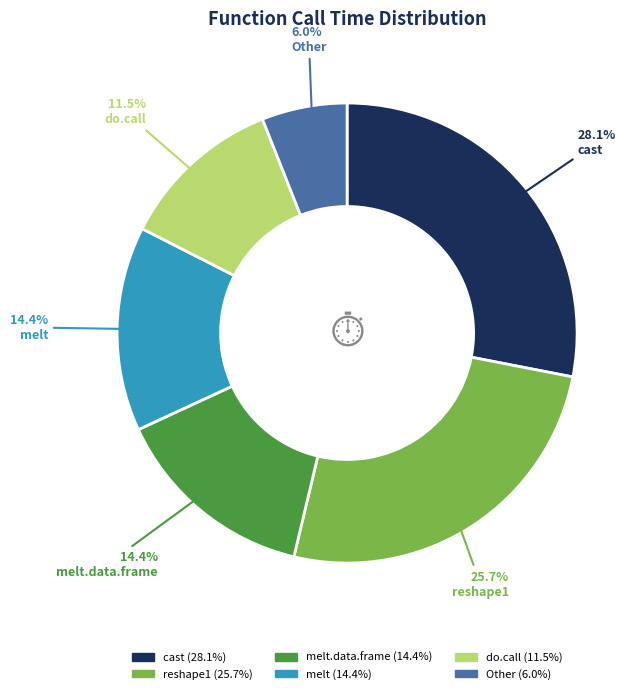

Which category has the smallest portion of the pie?

Other